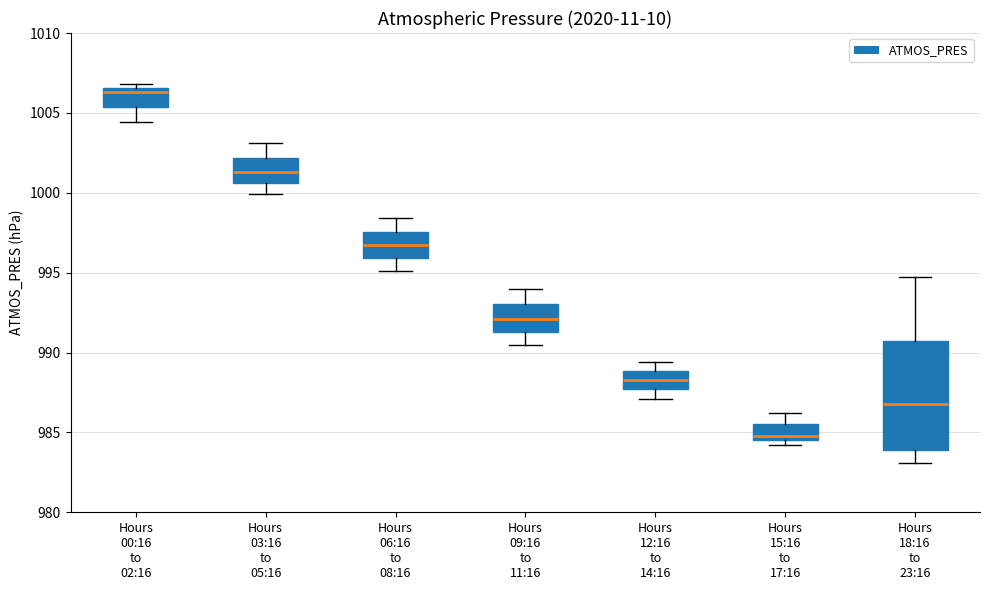

Which box has the lowest median line?

Hours 15:16 to 17:16